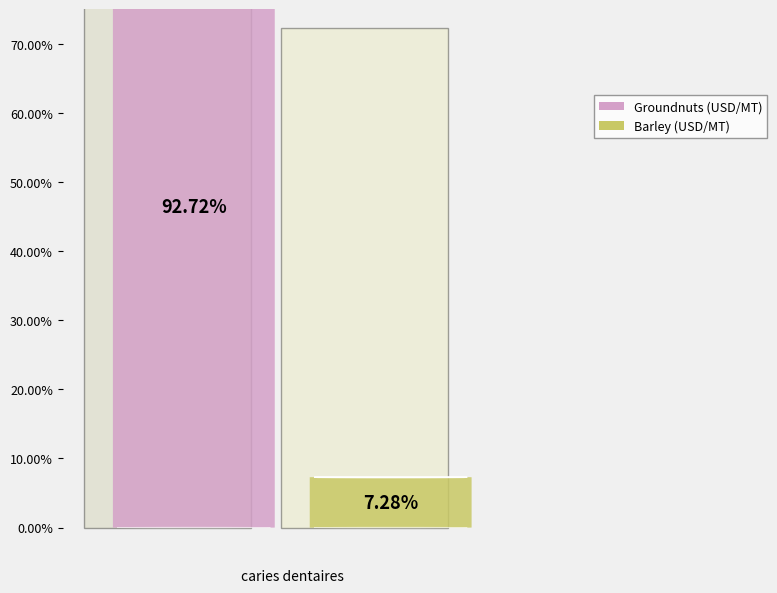

At 1961-06, list the series in order from largest to smallest.

Groundnuts, Barley